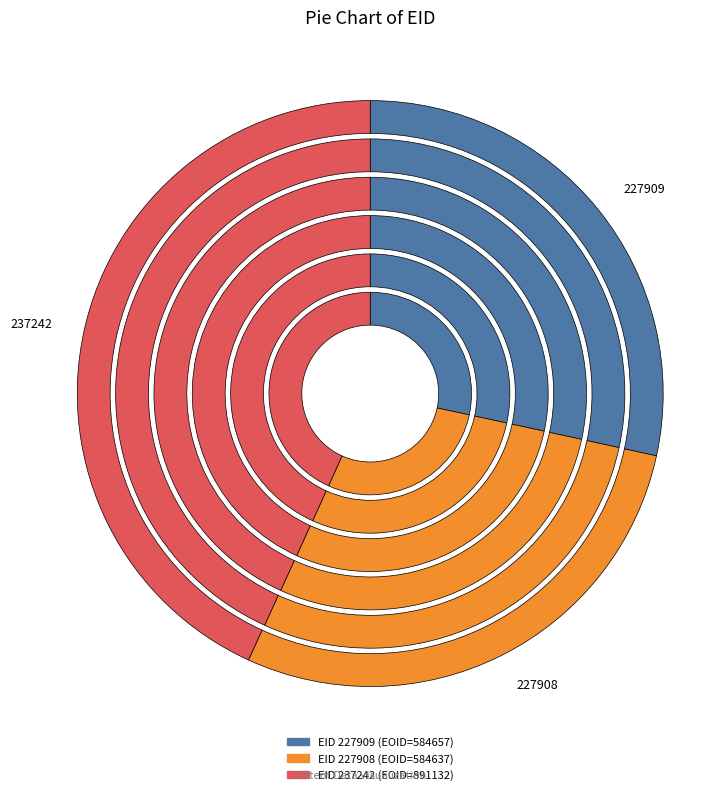

What percentage is the 227908 slice, to the nearest percent?

28%